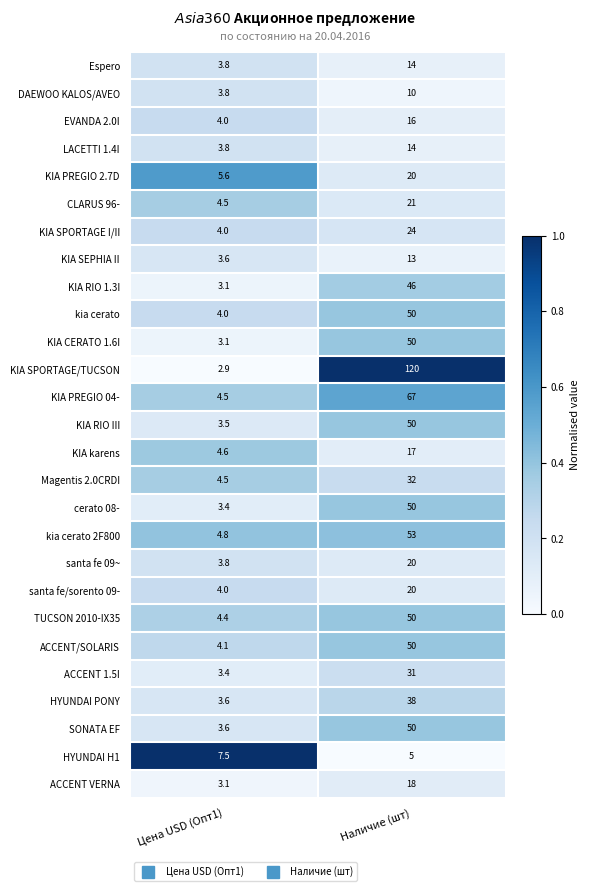

The value of kia cerato 2F800 at Наличие (шт) is 85.2. True or false?

False